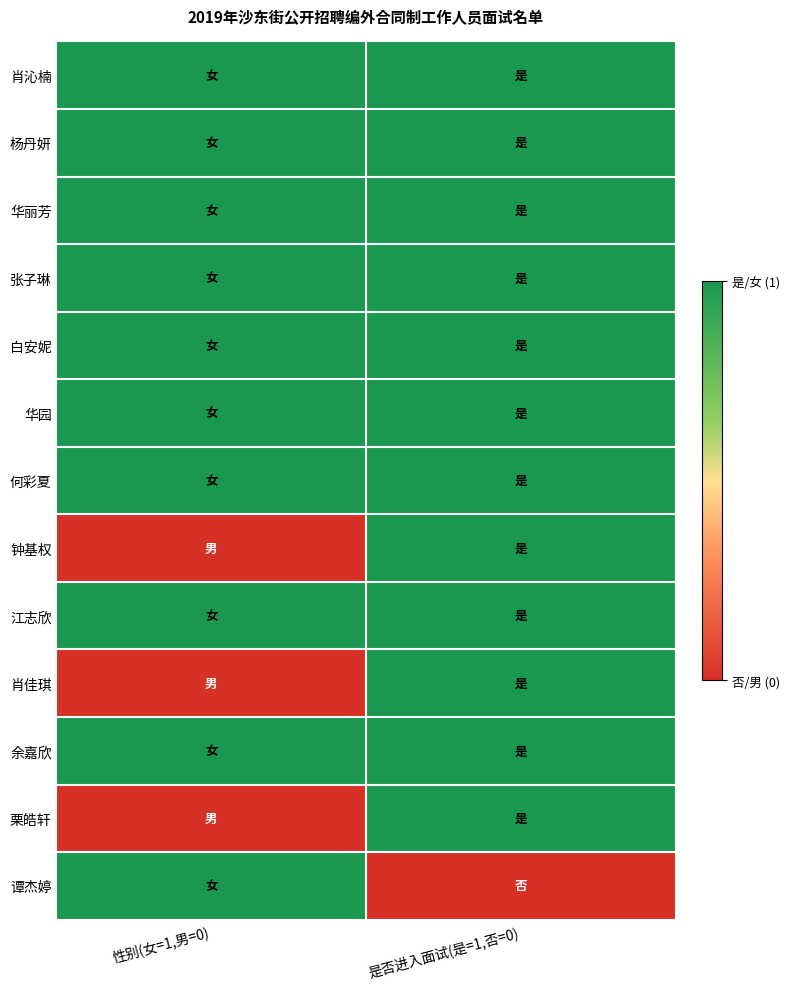

Between 是否进入面试(是=1,否=0) and 性别(女=1,男=0), which is larger?

是否进入面试(是=1,否=0)